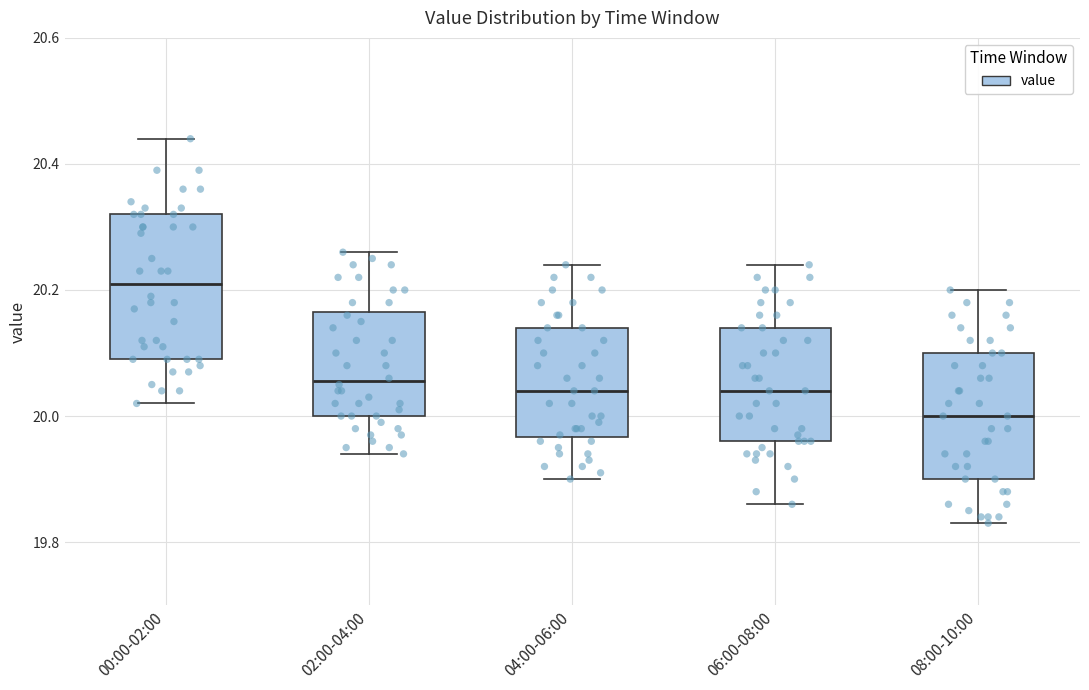

Reading left to right, transcribe this box plot: for each box, give where its median line is, the range the box spans, and where its two whiskers end, as read against the y-axis. The values are not printed on the chart, so give them approximately, as read against the axis.

00:00-02:00: median 20.22, box 20.10 to 20.32, whiskers 20.02 to 20.44
02:00-04:00: median 20.06, box 20.00 to 20.16, whiskers 19.94 to 20.26
04:00-06:00: median 20.04, box 19.96 to 20.14, whiskers 19.90 to 20.24
06:00-08:00: median 20.04, box 19.96 to 20.14, whiskers 19.86 to 20.24
08:00-10:00: median 20.00, box 19.90 to 20.10, whiskers 19.84 to 20.20